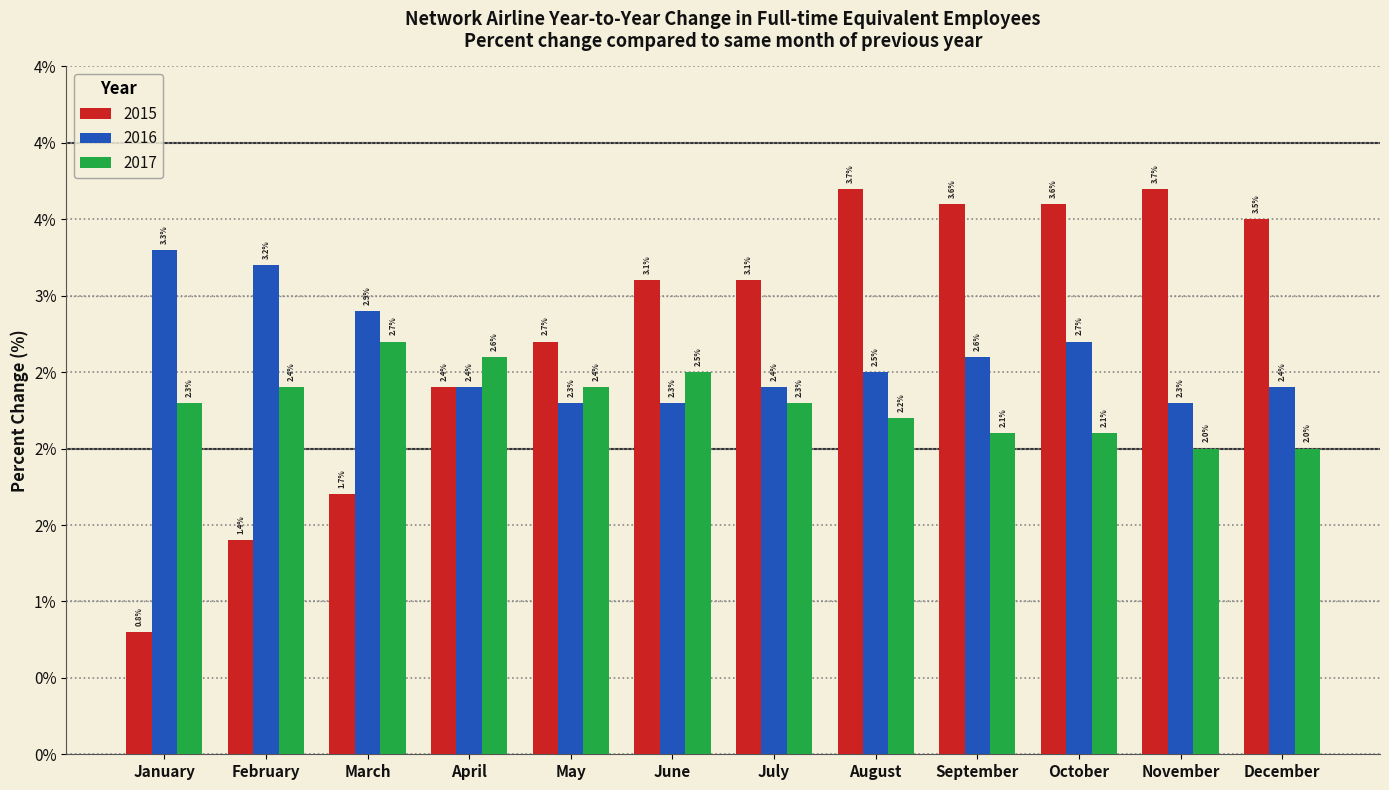

At June, list the series in order from smallest to largest.

2016, 2017, 2015